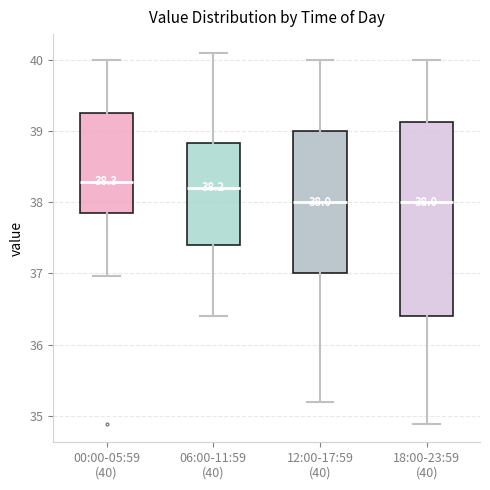

Which box is the tallest, from its lower edge to its upper edge?

18:00-23:59 (40)